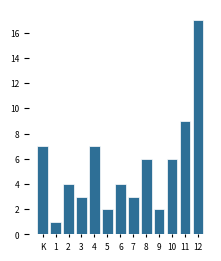

Reading right to left, extract all data points from this chart.

12=17	11=9	10=6	9=2	8=6	7=3	6=4	5=2	4=7	3=3	2=4	1=1	K=7